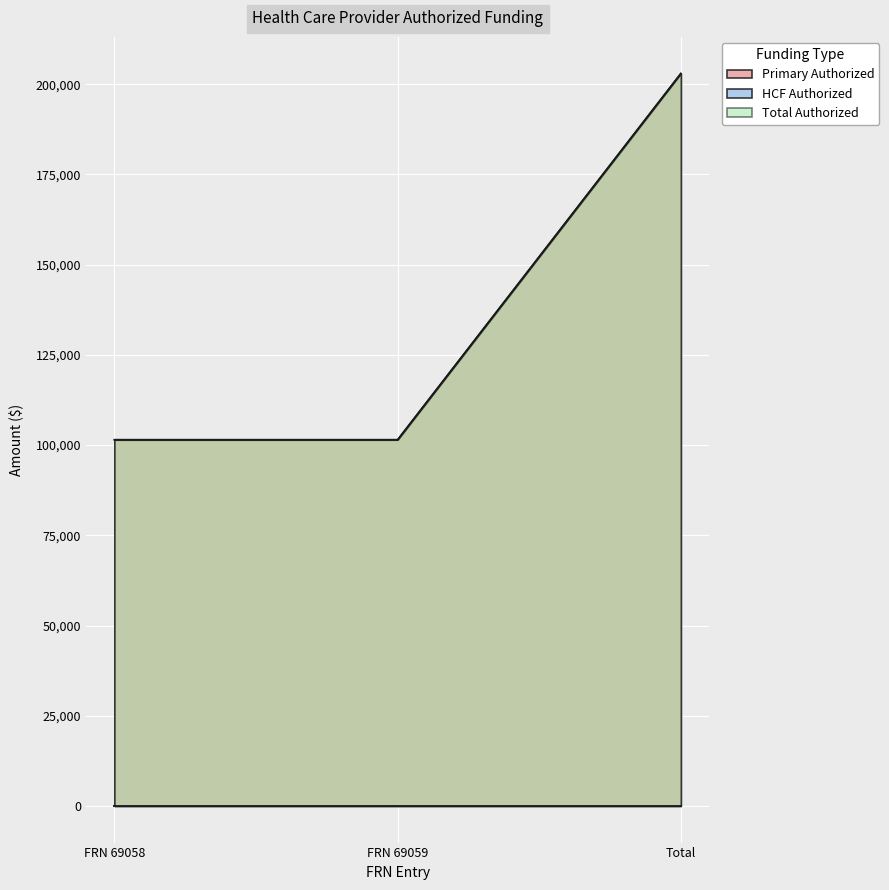

Rank the series at Total from highest to lowest value.

Primary Authorized, Total Authorized